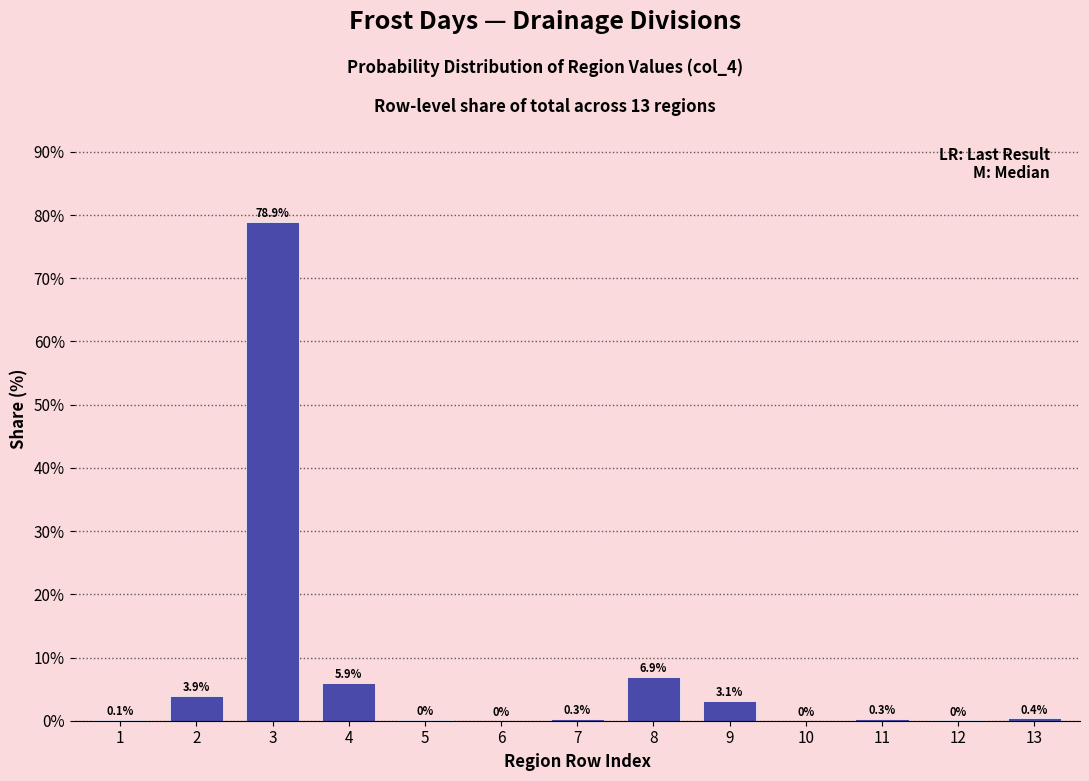

What is the sum of the values at 13 and 7?

0.7